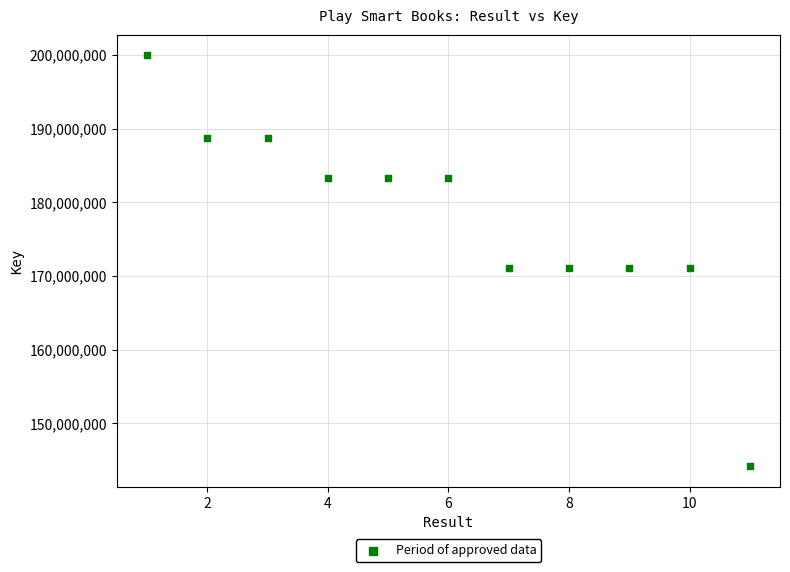

What is the range of Y values (max minus min)?

55778690